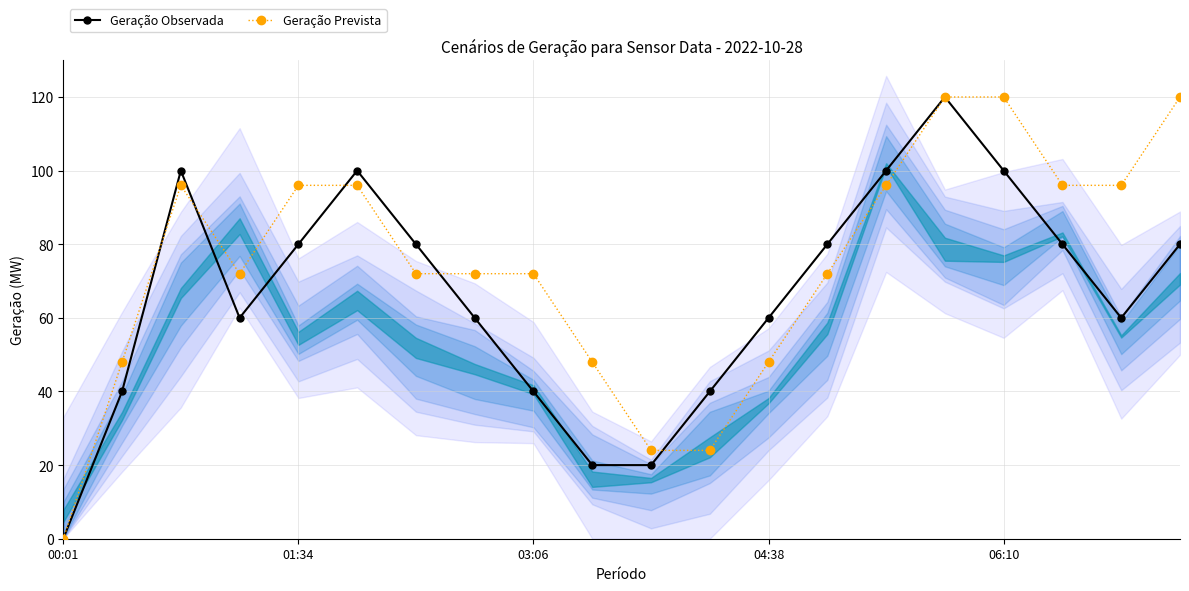

True or false: Geração Observada has more than 0 interior local peaks.

True